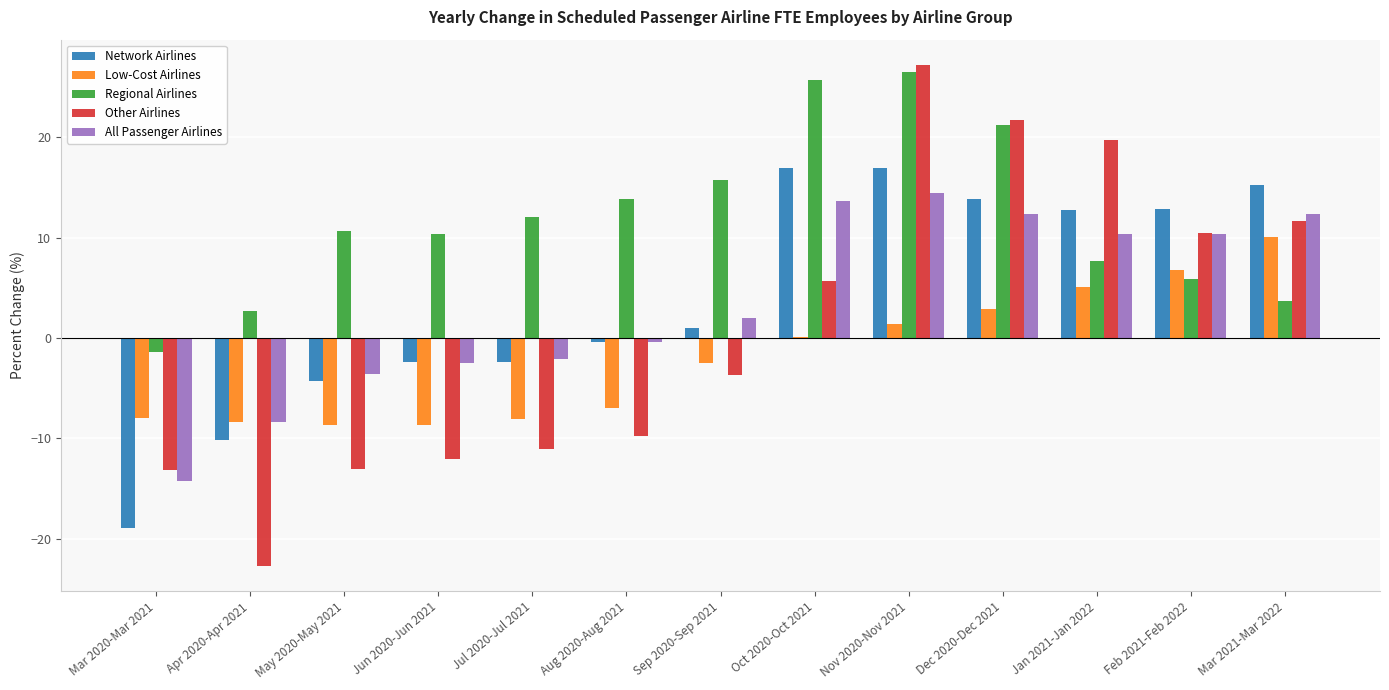

Which series has the largest range (max minus min)?

Other Airlines